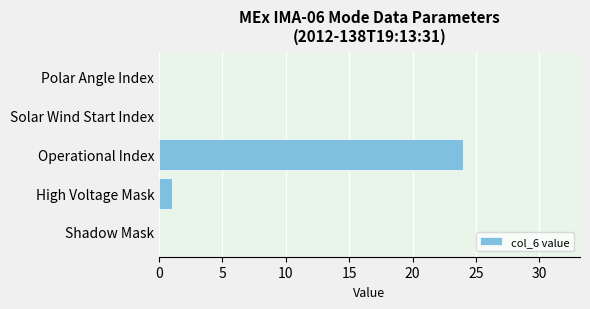

The value at Operational Index is 24. True or false?

True